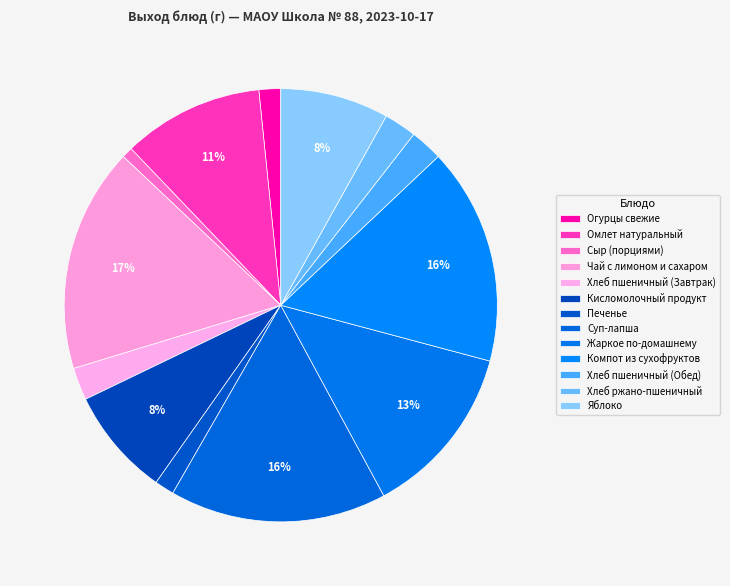

Approximately how many times larger is the value at Яблоко compared to Суп-лапша?

0.5